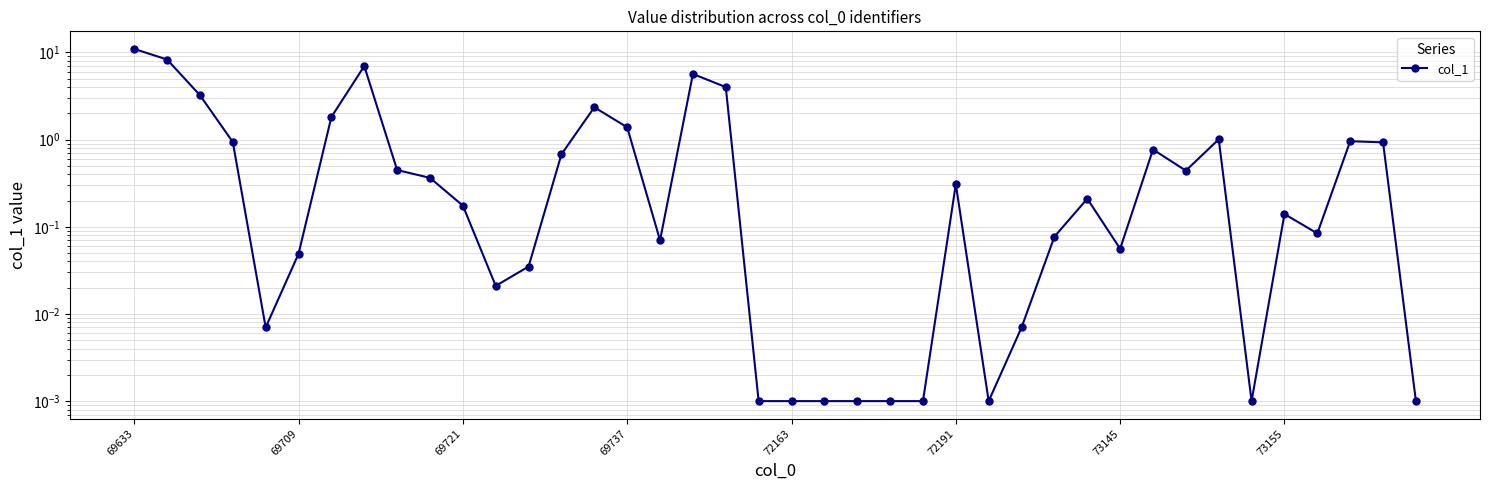

What is the change in value from 17 to 35?

-5.5